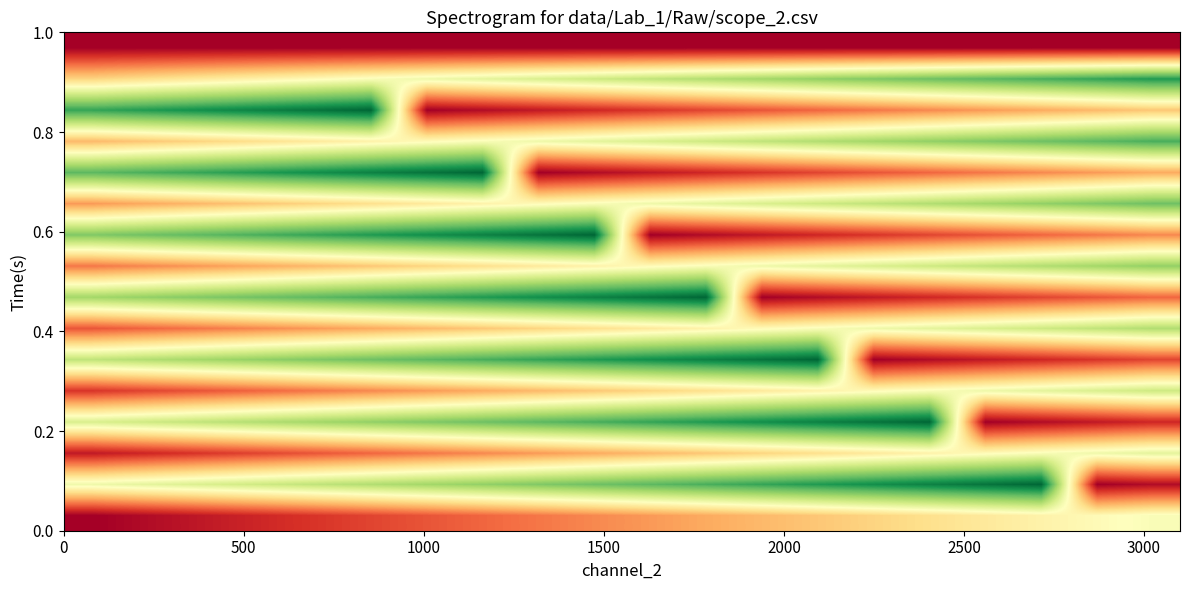

How many data points does each series have?

20